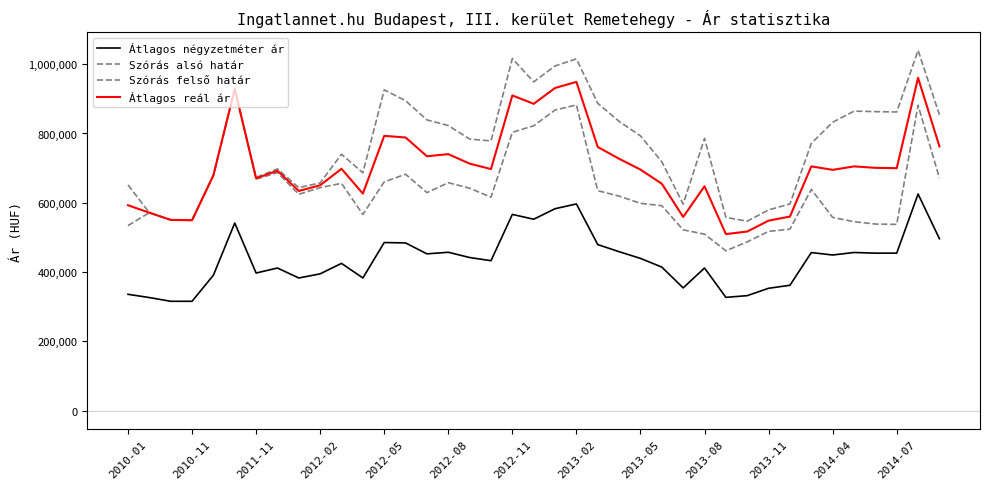

How many interior local peaks does the Átlagos négyzetméter ár series have?

11